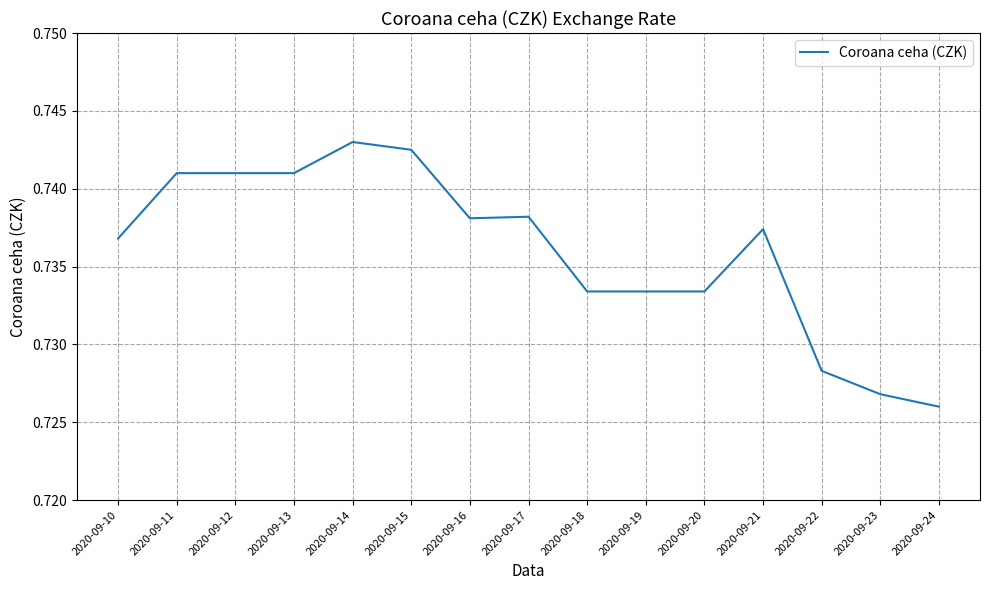

Between 2020-09-11 and 2020-09-23, which is larger?

2020-09-11